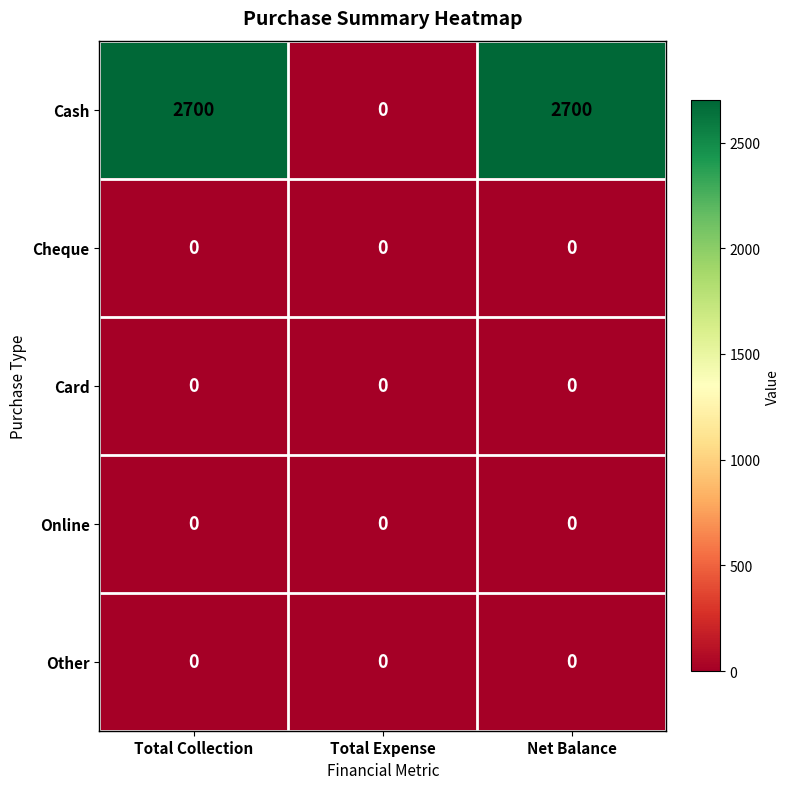

Which series has the largest total across all categories?

Cash